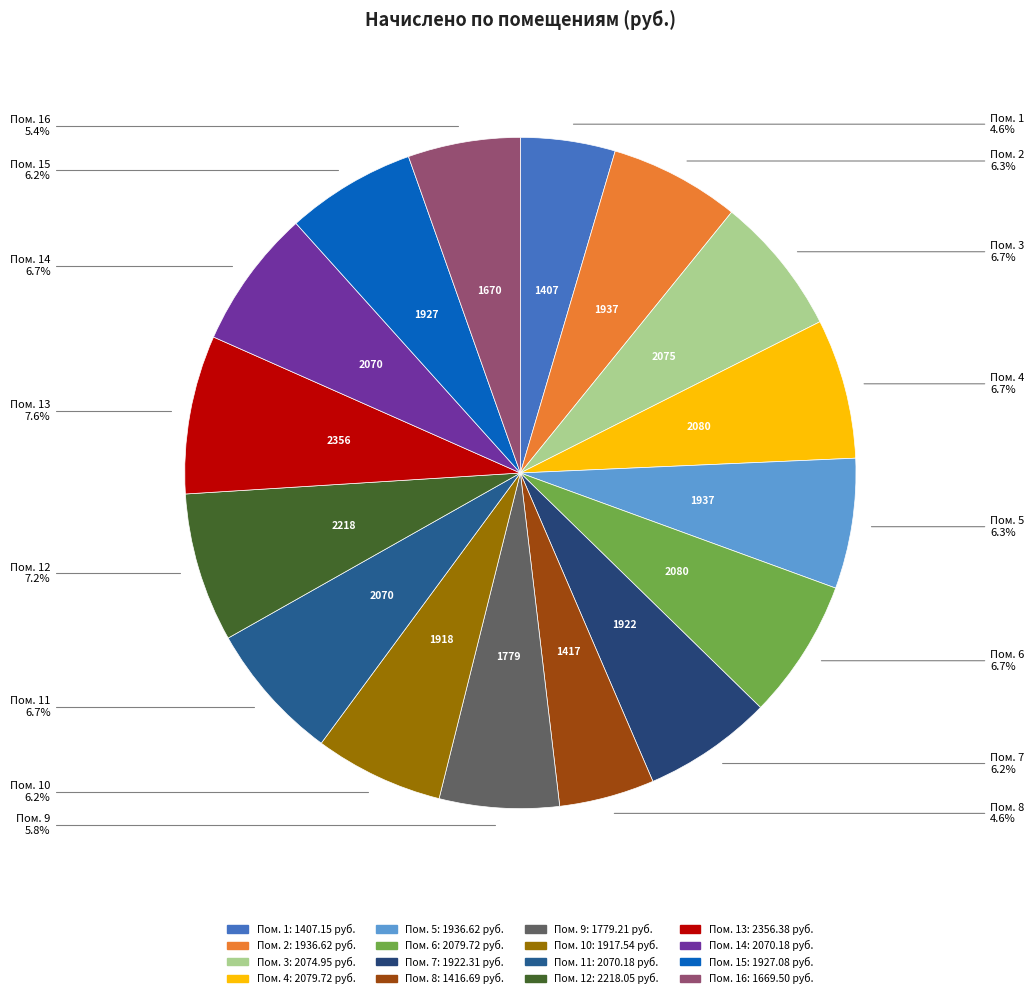

Which category has the biggest portion of the pie?

13